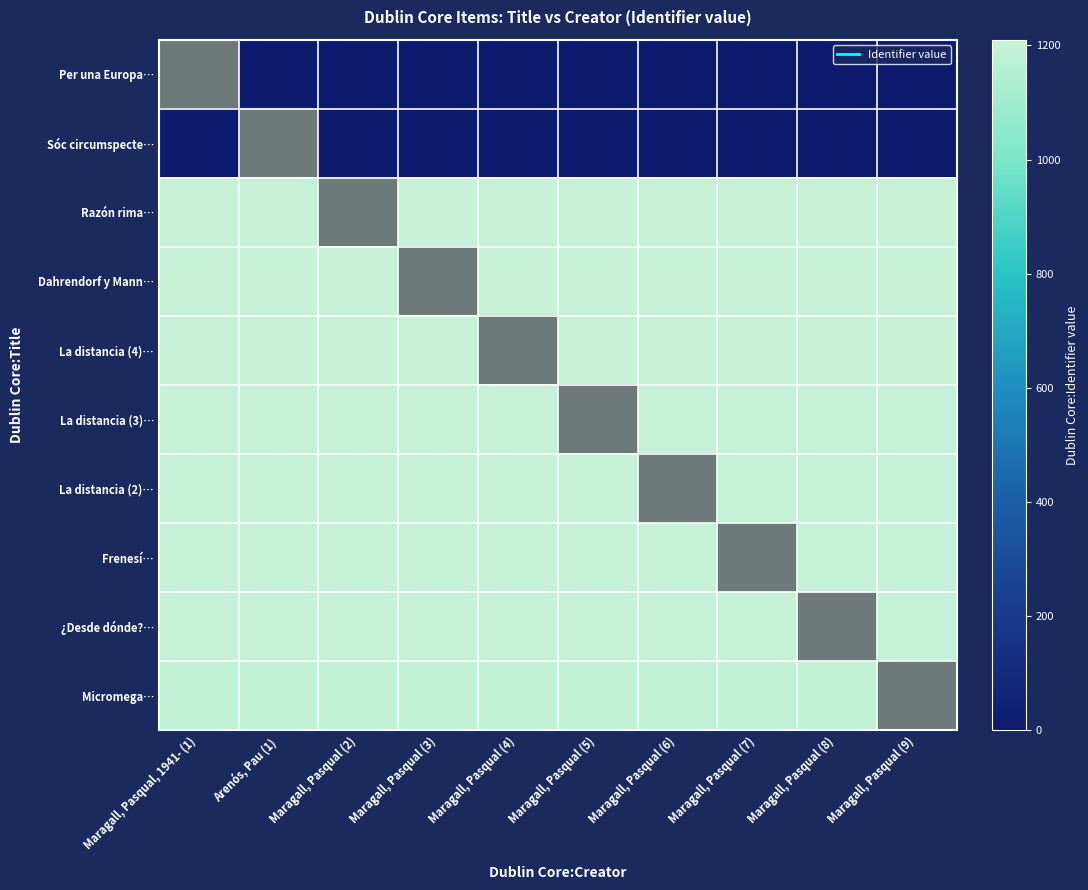

What is the spread (max minus min) of values at Maragall, Pasqual (7)?

1205.0